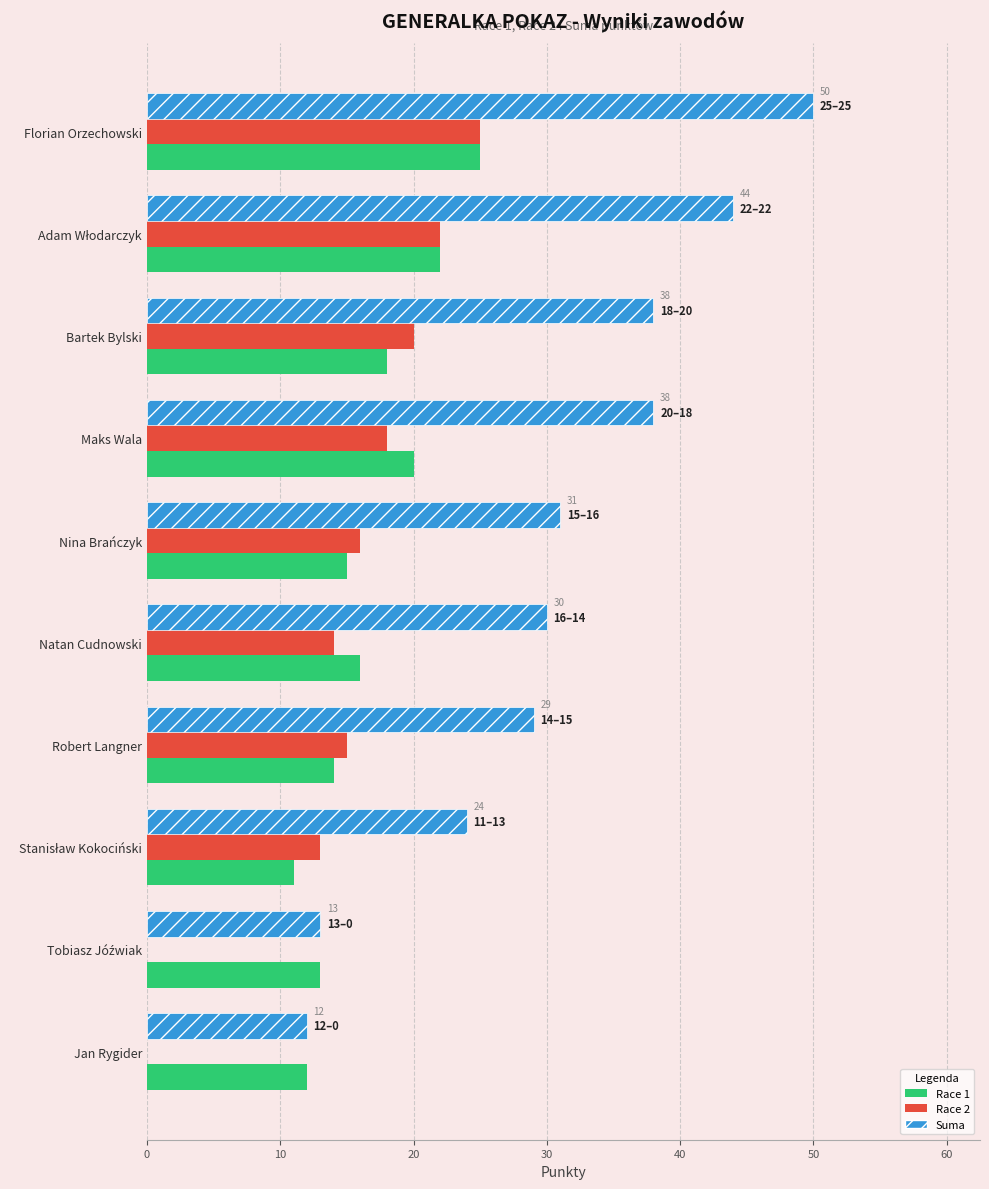

True or false: Race 2 has a value of 15 at Robert Langner.

True